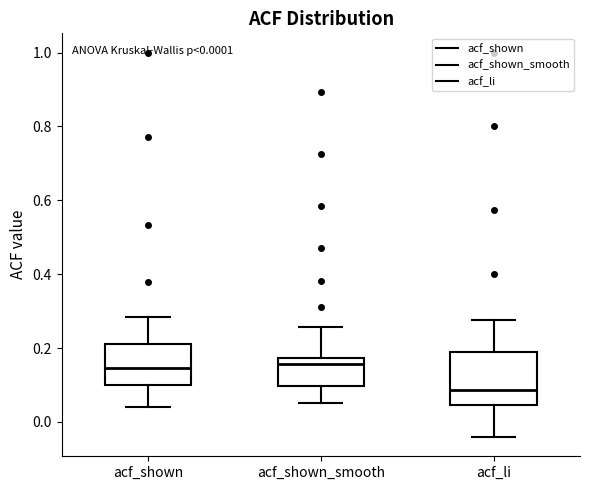

Which box is the tallest, from its lower edge to its upper edge?

acf_li